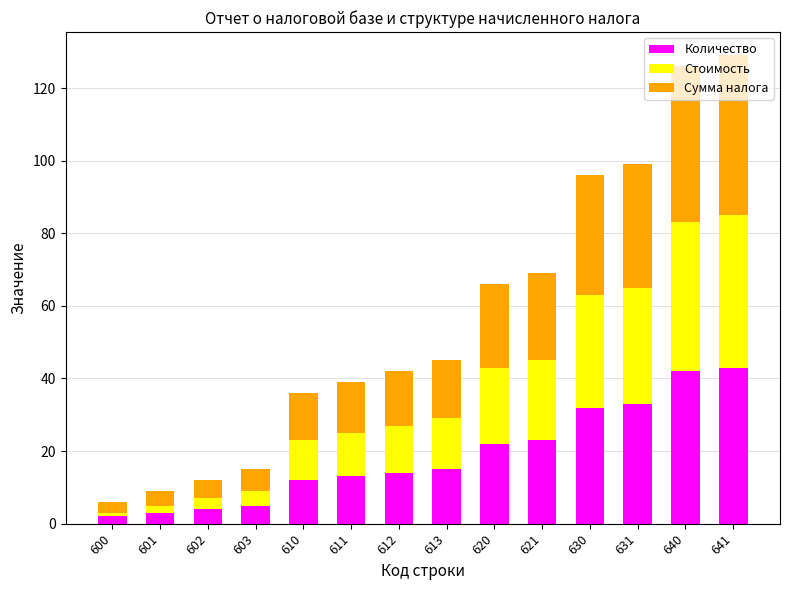

What is the total value across all series at 610?

36